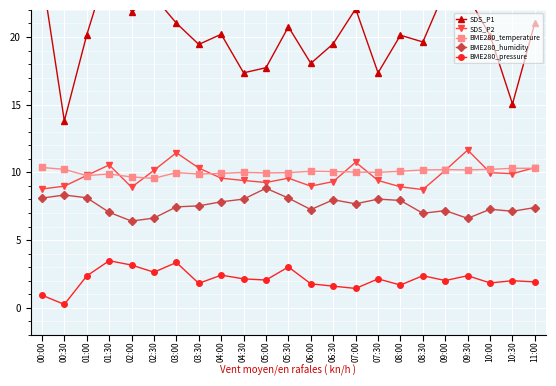

What is the value of the SDS_P2 point at the 15th from the left?

10.8